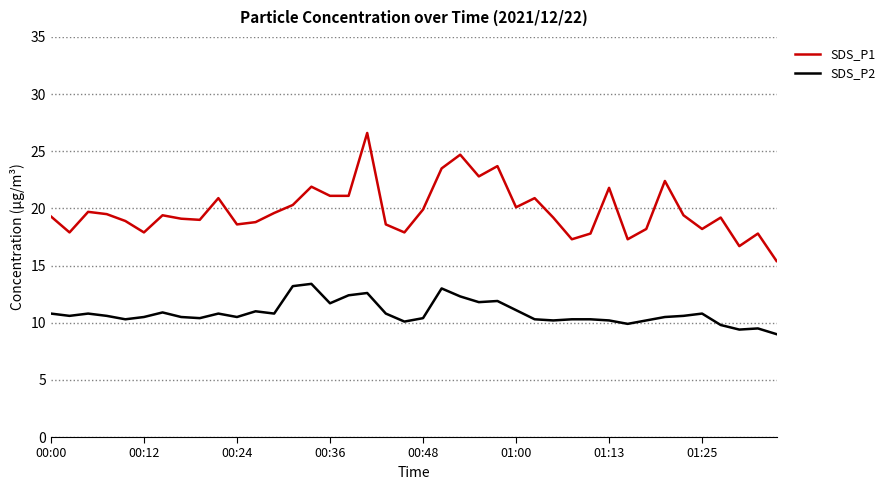

List the series in order of their overall mean, highest first.

SDS_P1, SDS_P2